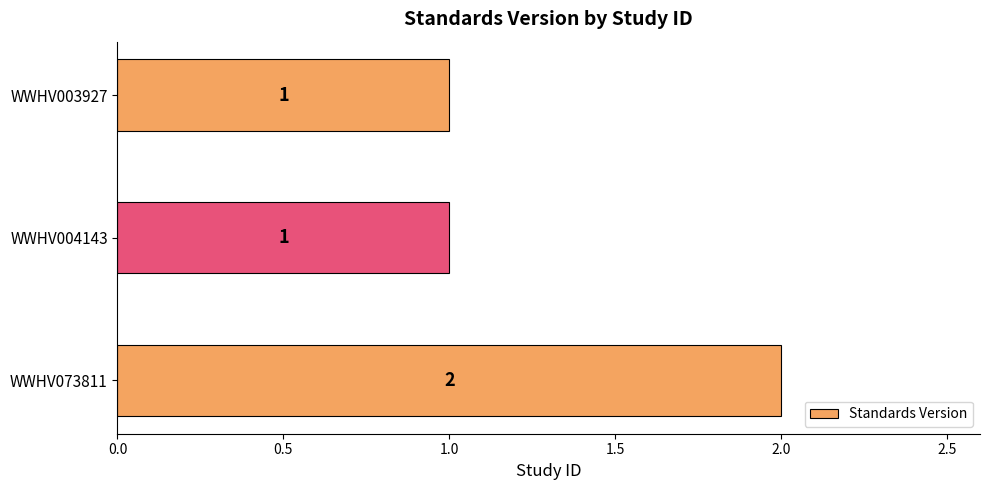

What is the sum of the values at WWHV073811 and WWHV004143?

3